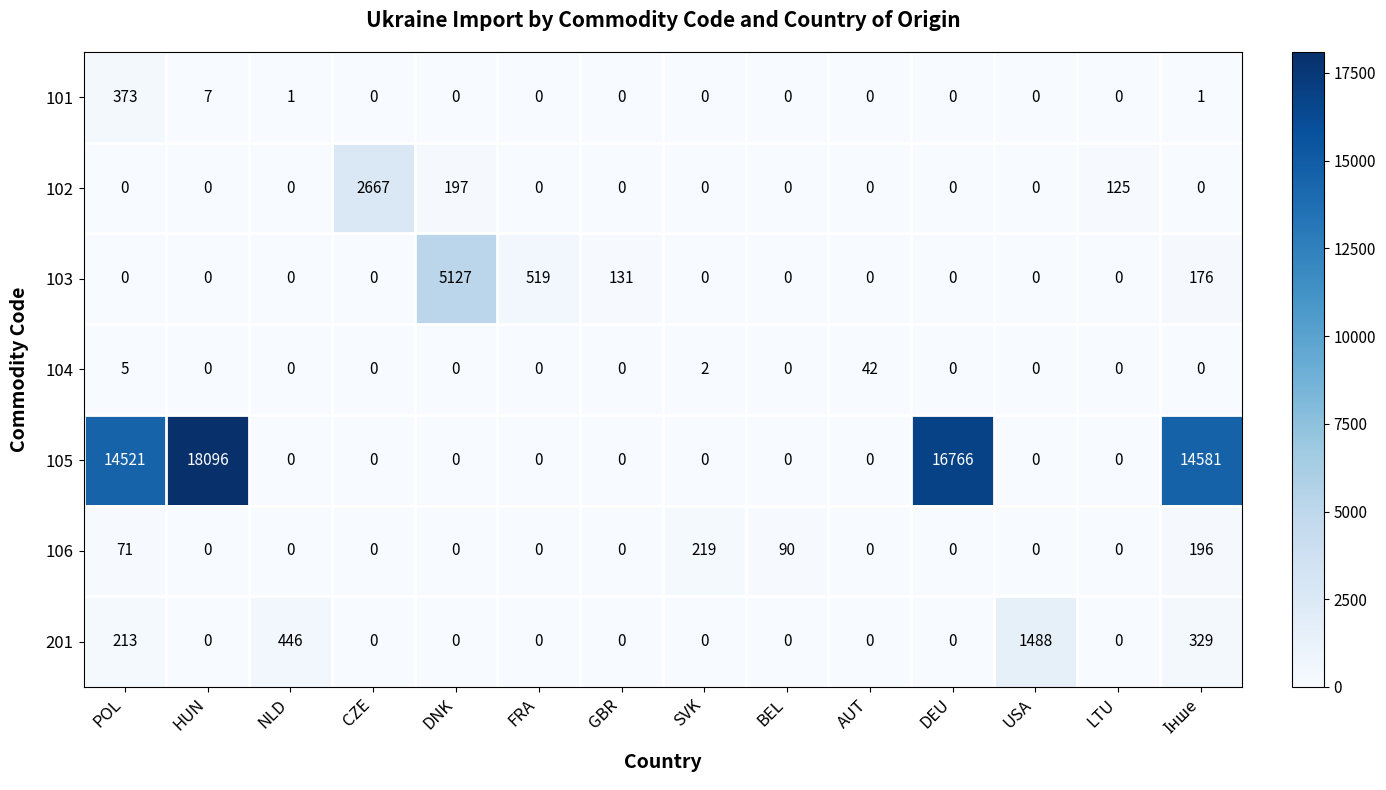

Read the 201 value at USA, to the nearest 50.

1500